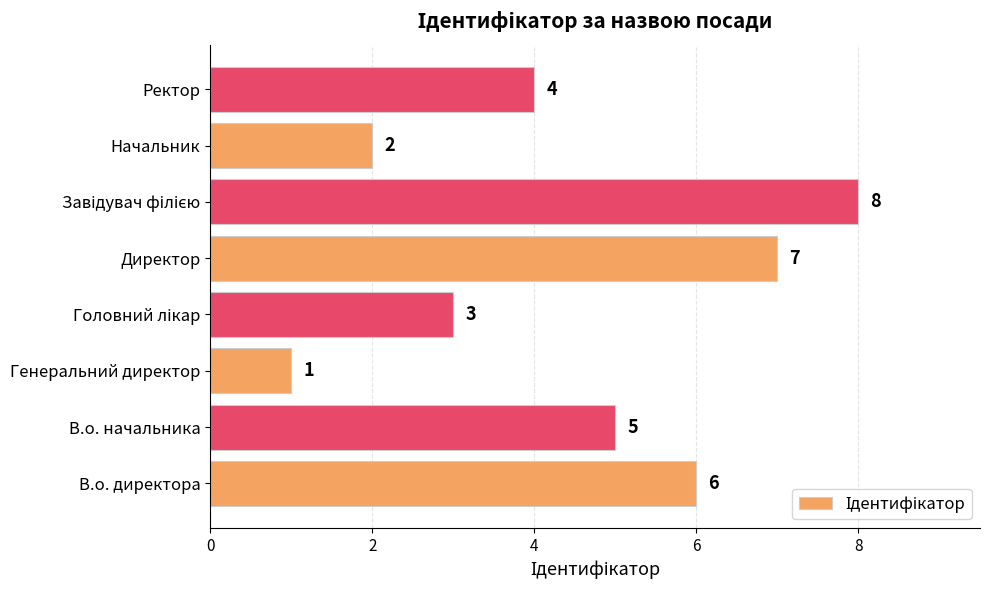

What is the sum of all values?

36